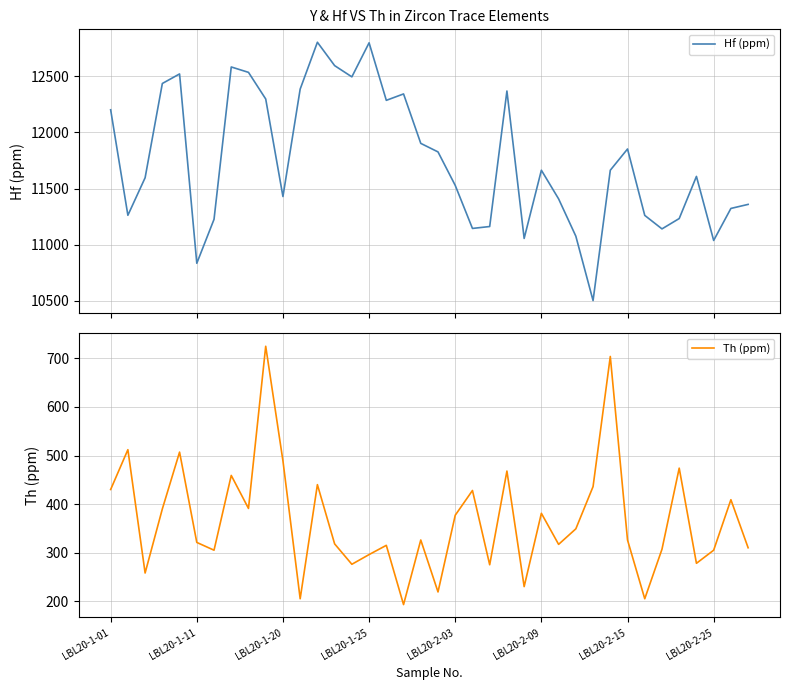

At which label does Th (ppm) reach its peak?

9